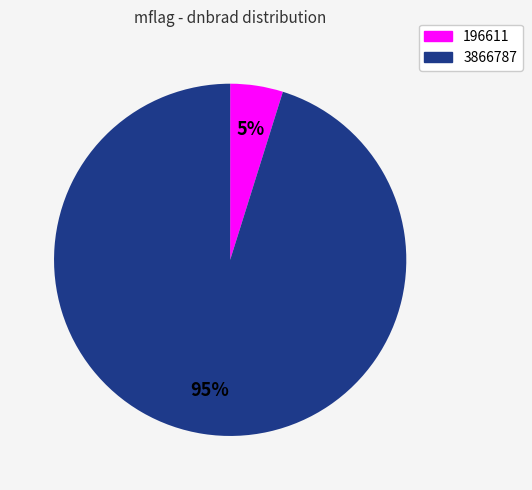

Is it true that 3866787 is 95% of the pie?

True